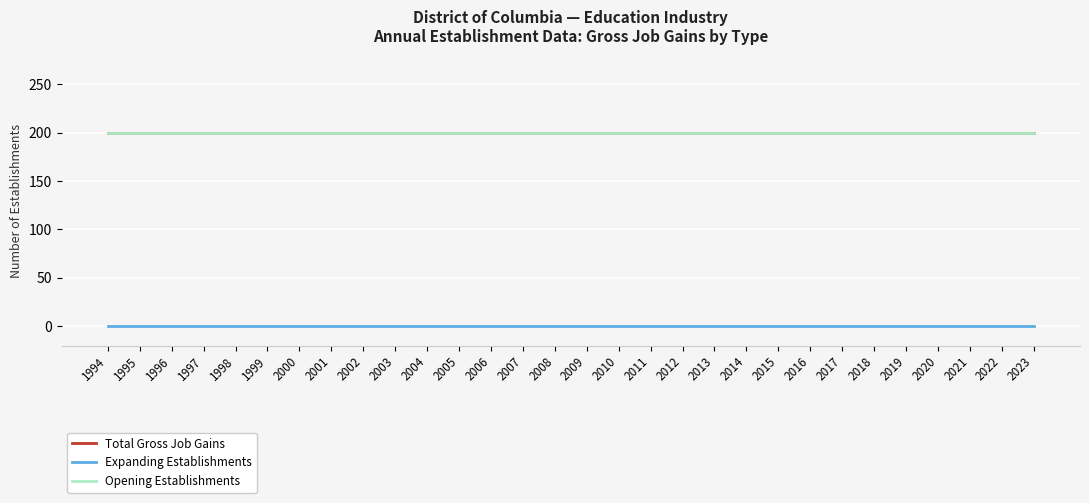

Is it true that Opening Establishments equals 200 at 2016?

True